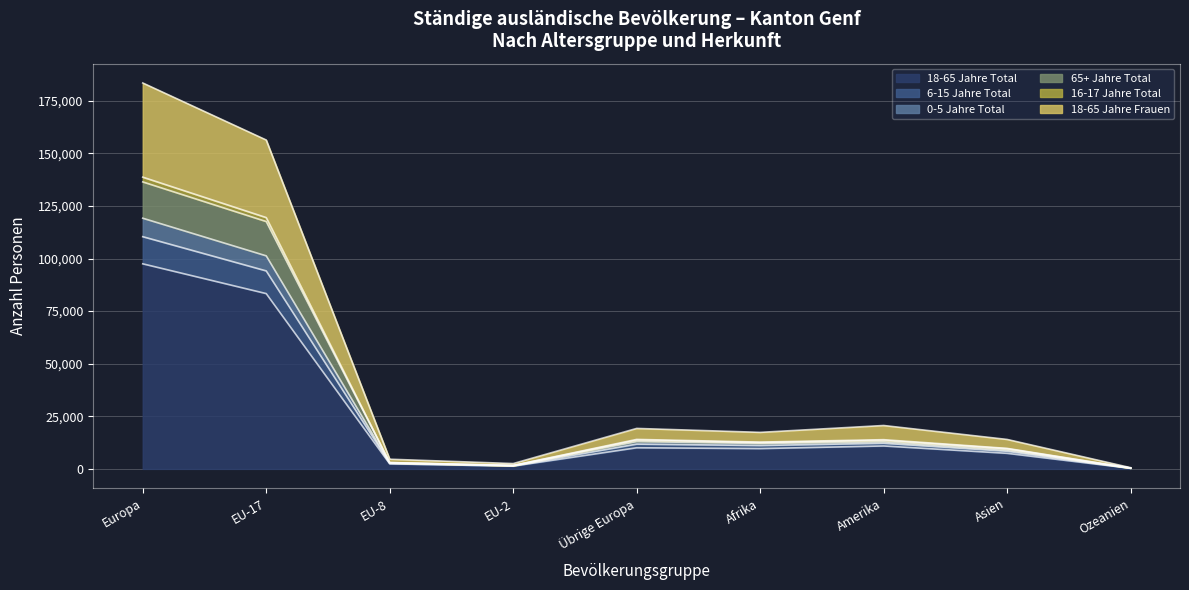

At which label does 18-65 Jahre Total reach its peak?

Europa